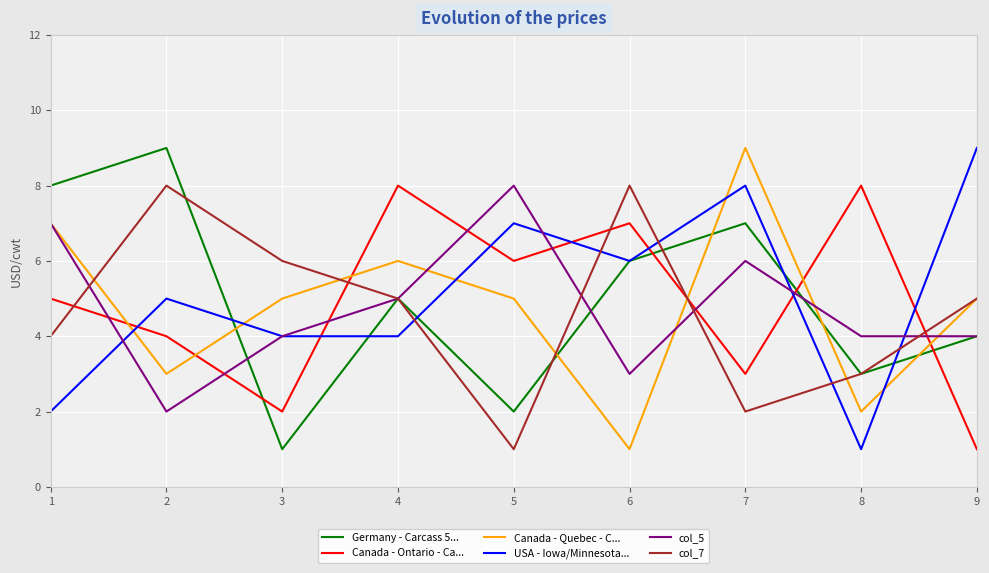

Where is the first local minimum for Germany - Carcass 5...?

3